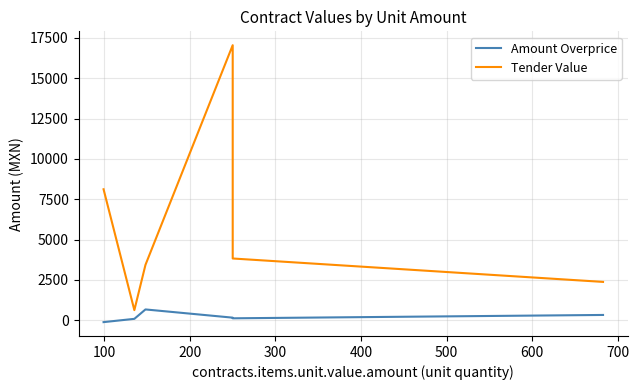

True or false: Amount Overprice and Tender Value intersect in this chart.

False